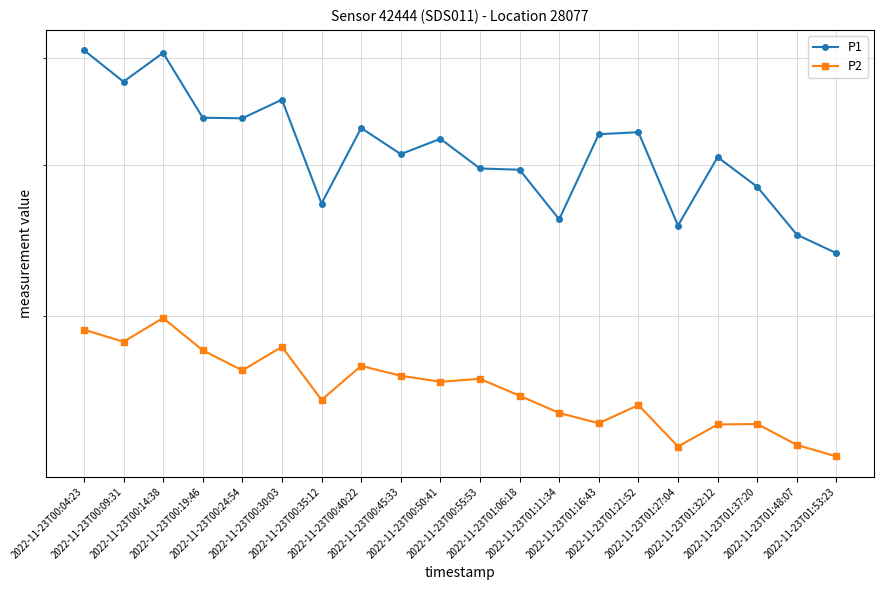

What is the difference between the highest and lowest values at 2022-11-23T01:53:23?

10.0